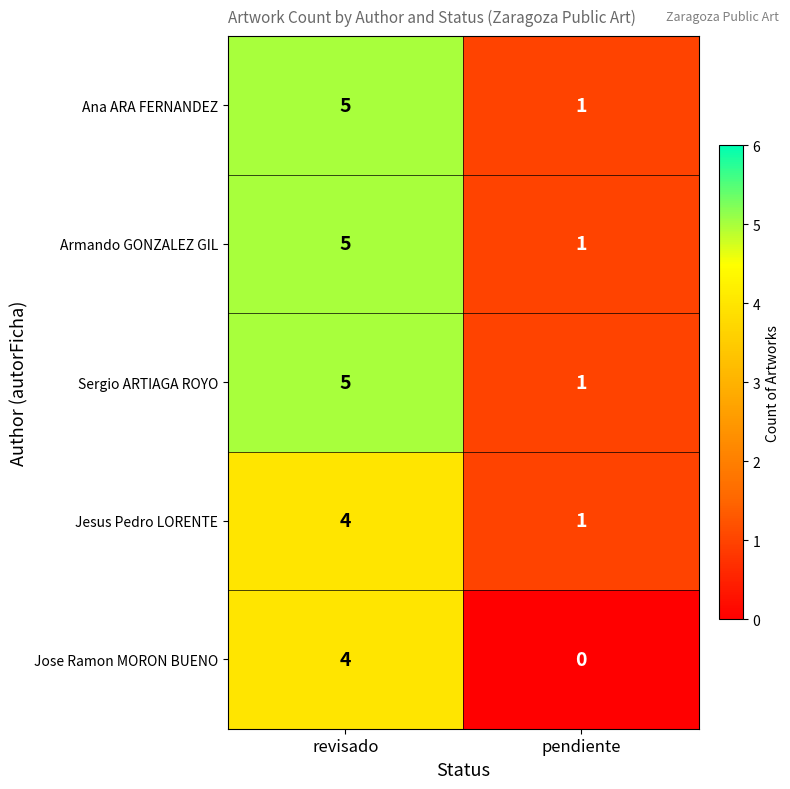

What value does the Jesus Pedro LORENTE series have at revisado?

4